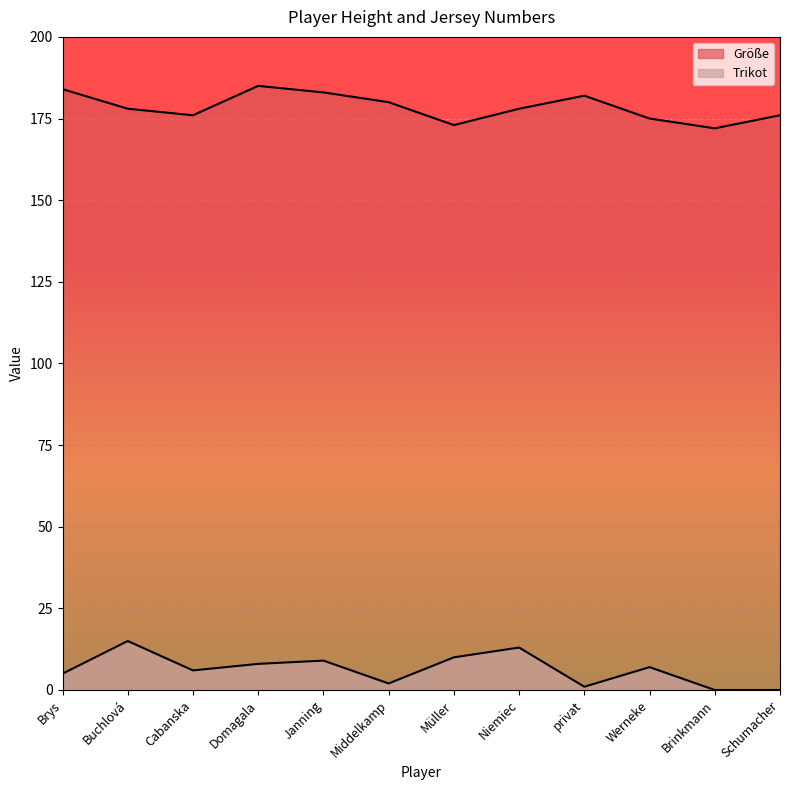

Which series has the largest range (max minus min)?

Trikot